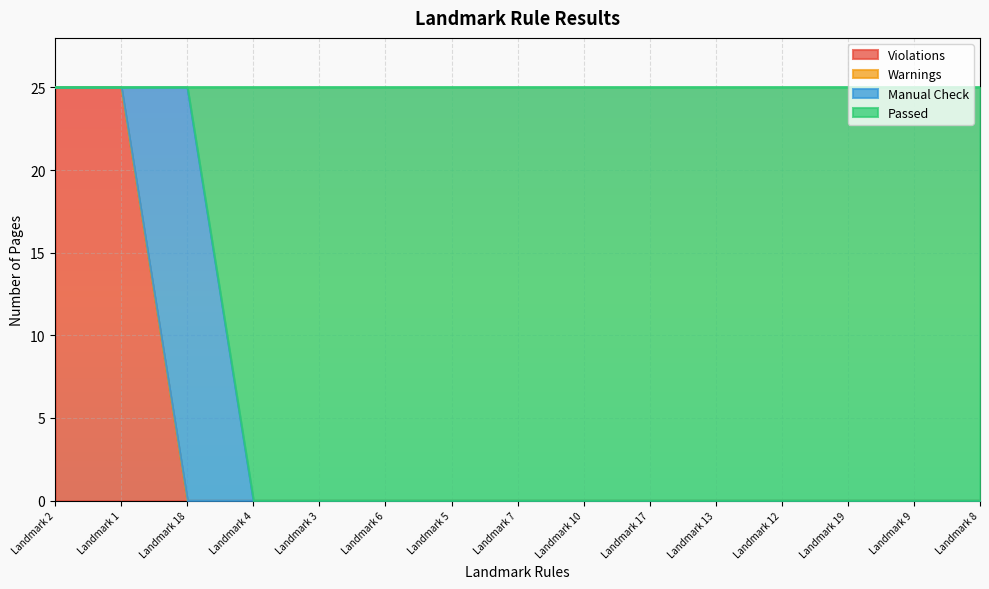

How many categories are shown in the chart?

15